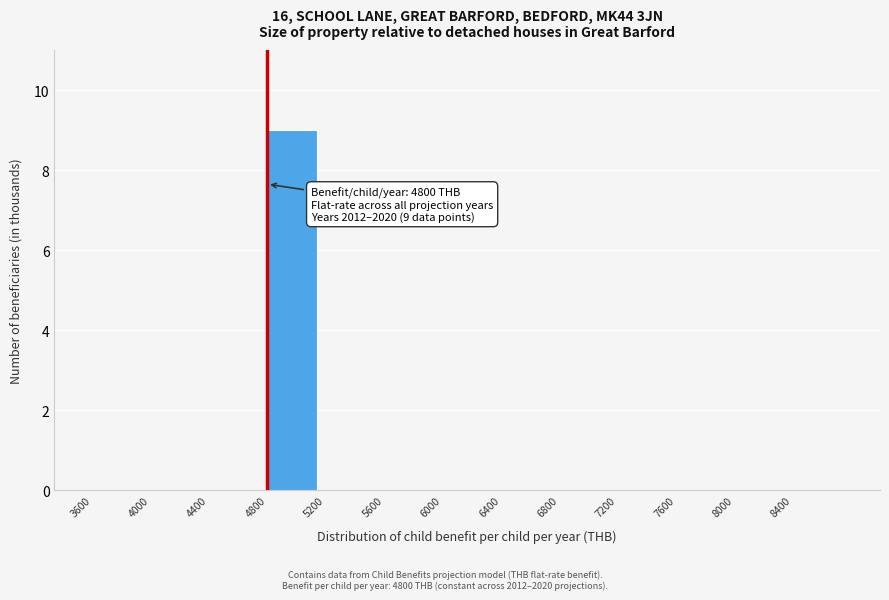

Which range on the x-axis has the tallest bar?

4800 to 5200